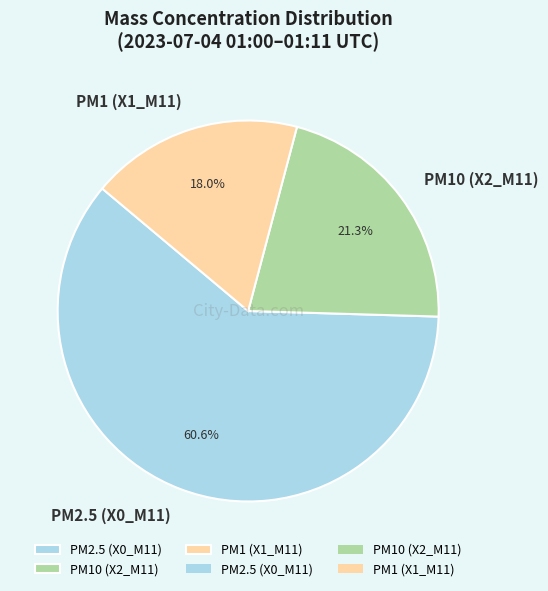

Which slice is the largest?

PM2.5 (X0_M11)